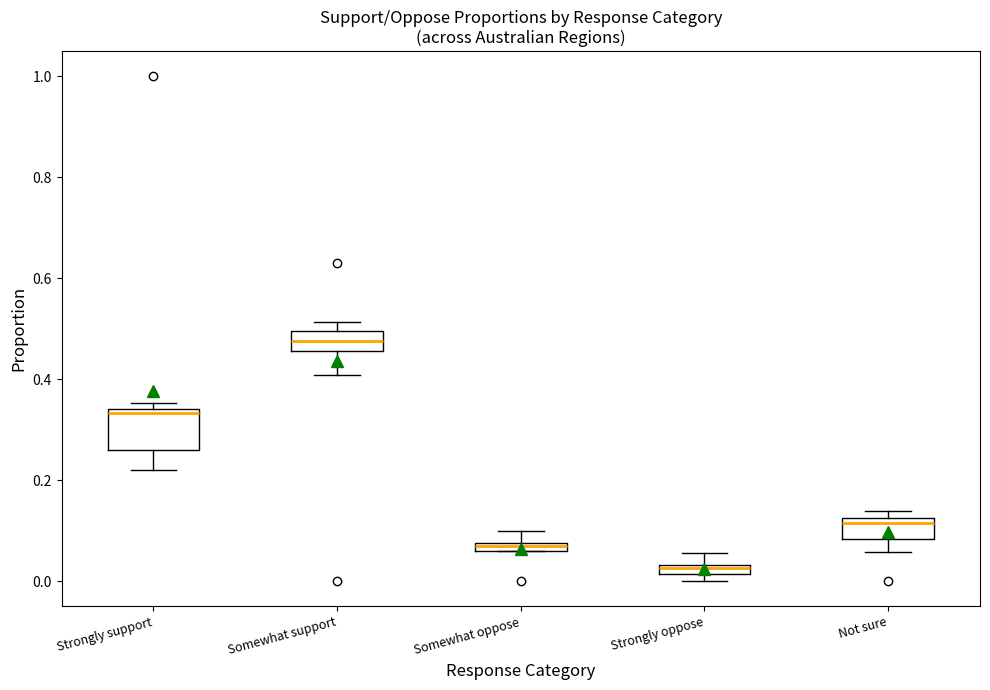

Where does the median line of the box for Somewhat support sit on the y-axis? The values are not printed on the chart, so give them approximately, as read against the axis.

0.48